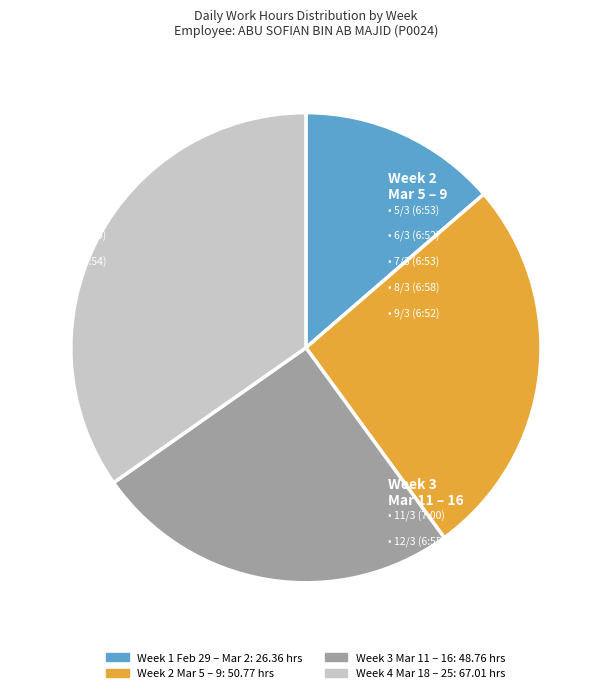

Does any single category account for the majority?

No